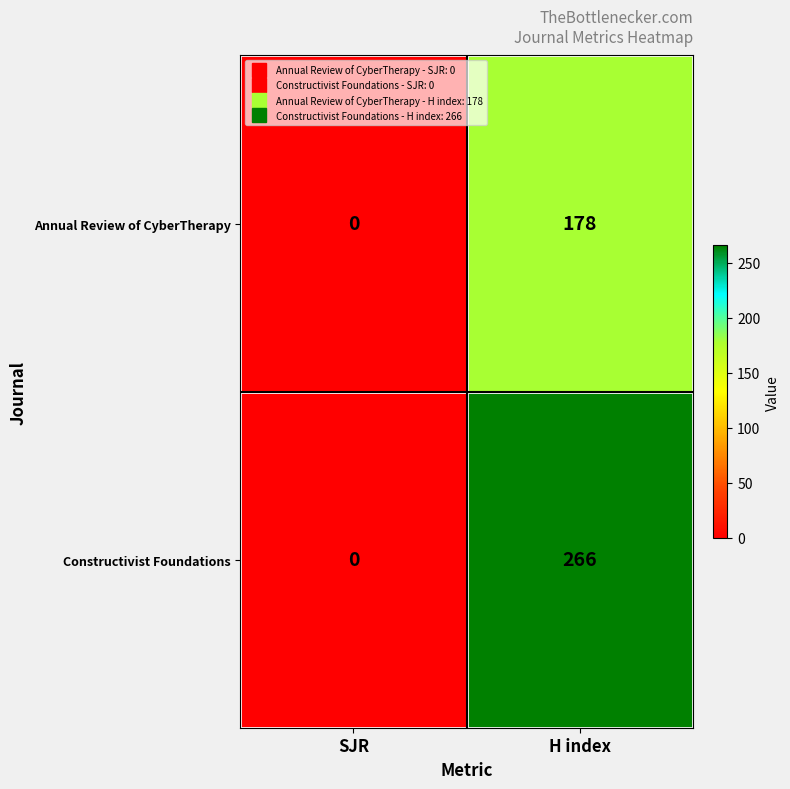

What is the maximum value for Constructivist Foundations?

266